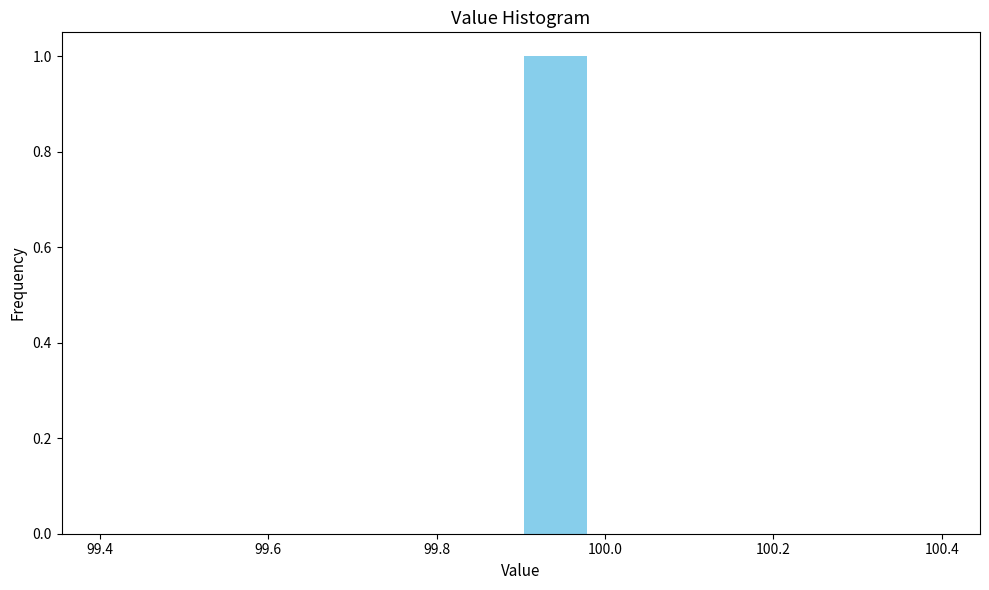

How tall is the bar that spans 99.90 to 99.98 on the x-axis? Neither the bar edges nor the heights are printed on the chart, so give them approximately, as read against the axes.

1